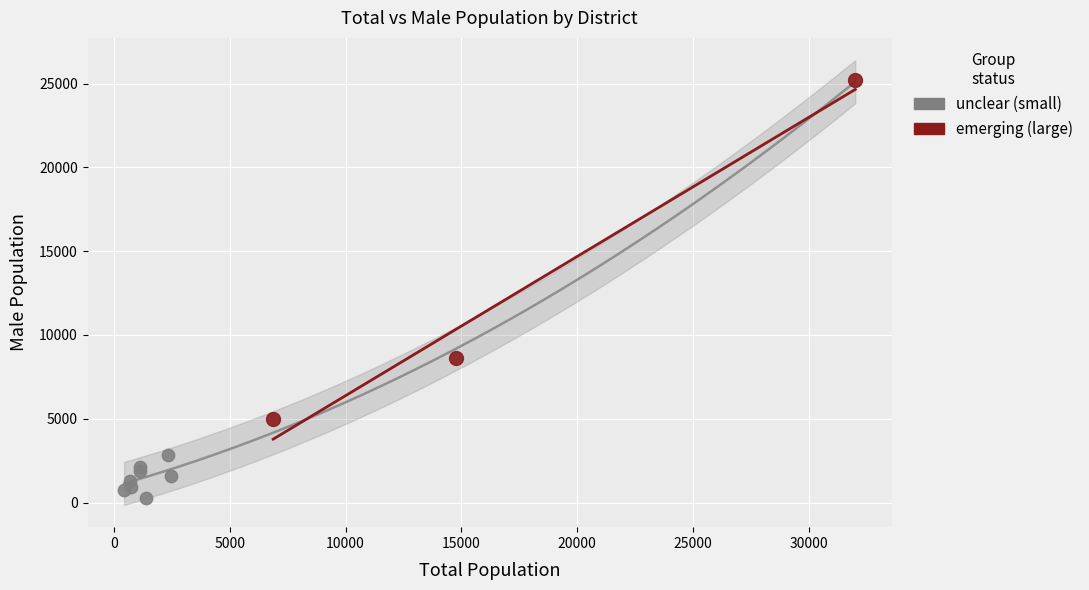

Which series contains the lowest Y value?

unclear (small)